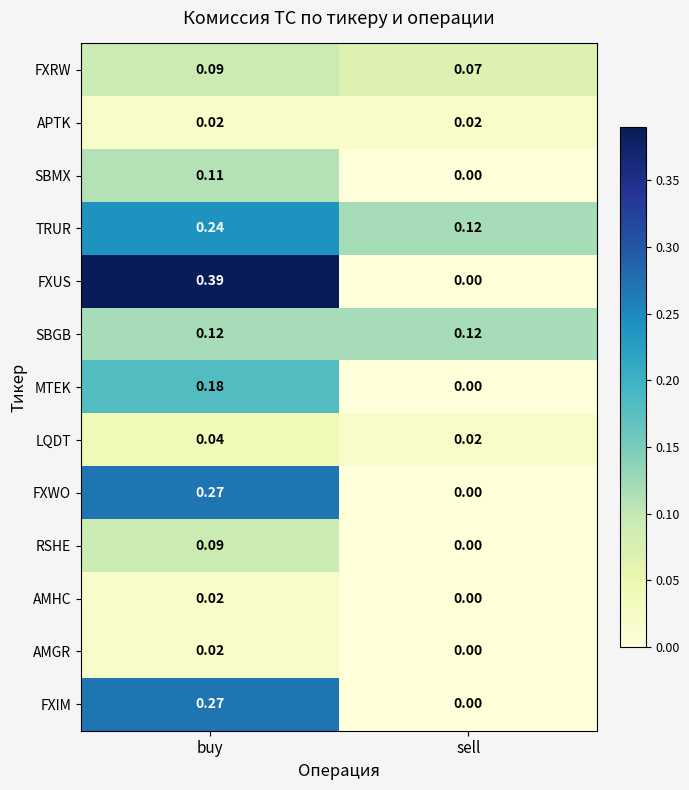

Where is MTEK nearest to the value 0?

sell